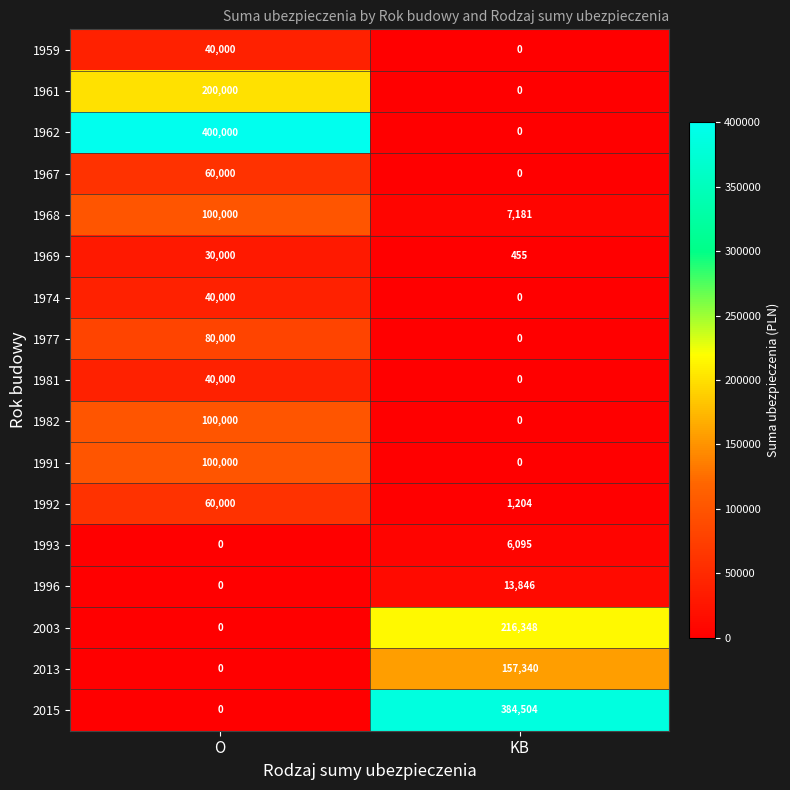

What is the greatest value displayed?

400000